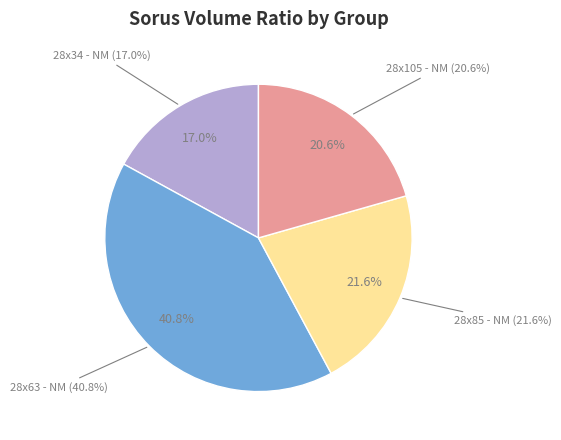

Count the number of slices in the pie.

4